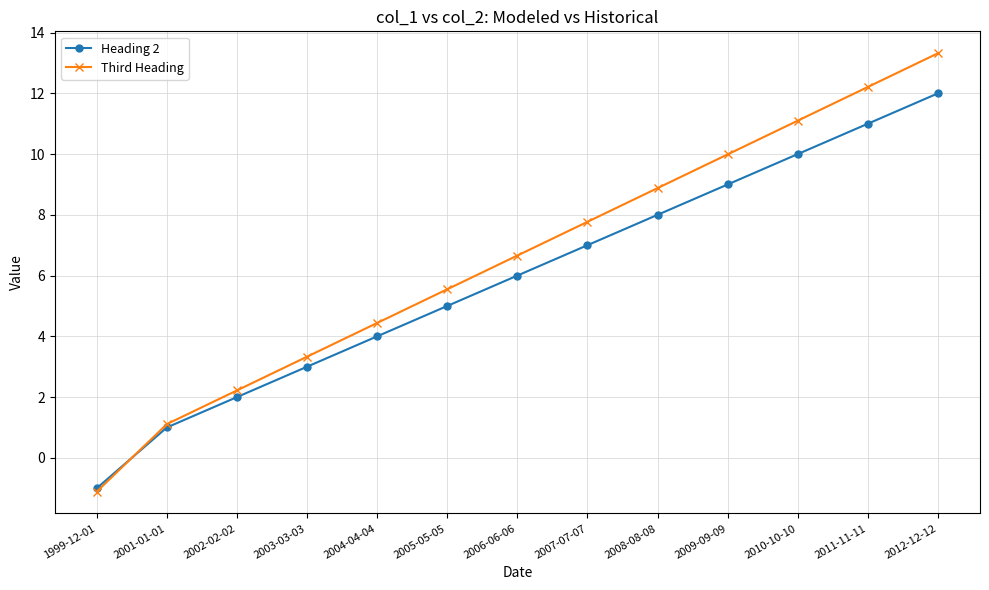

True or false: Third Heading has more than 2 interior local peaks.

False